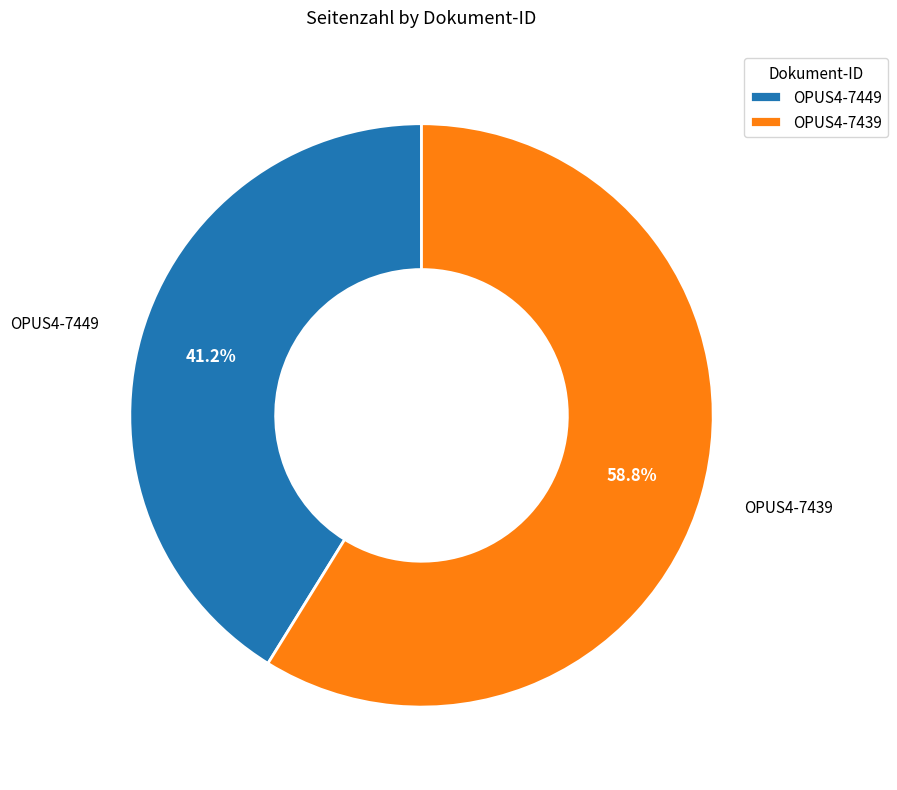

What percentage is NOT represented by OPUS4-7439?

41.2%